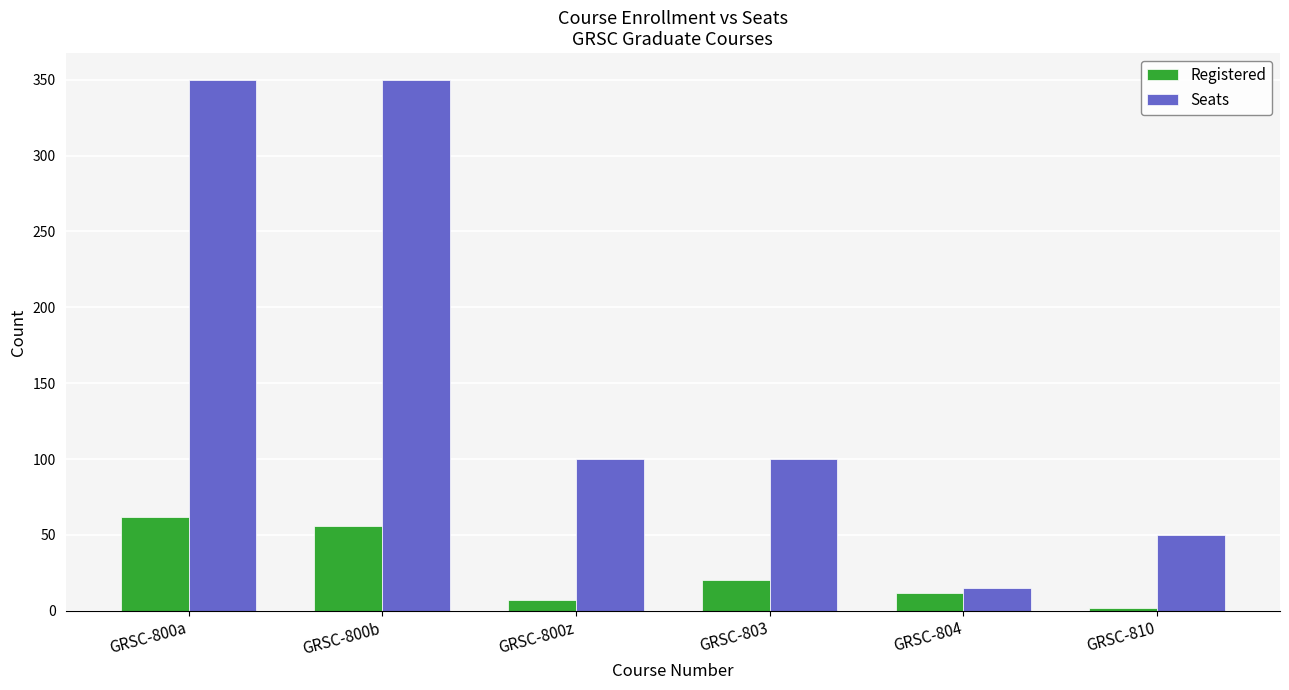

Does the chart contain stacked bars?

No